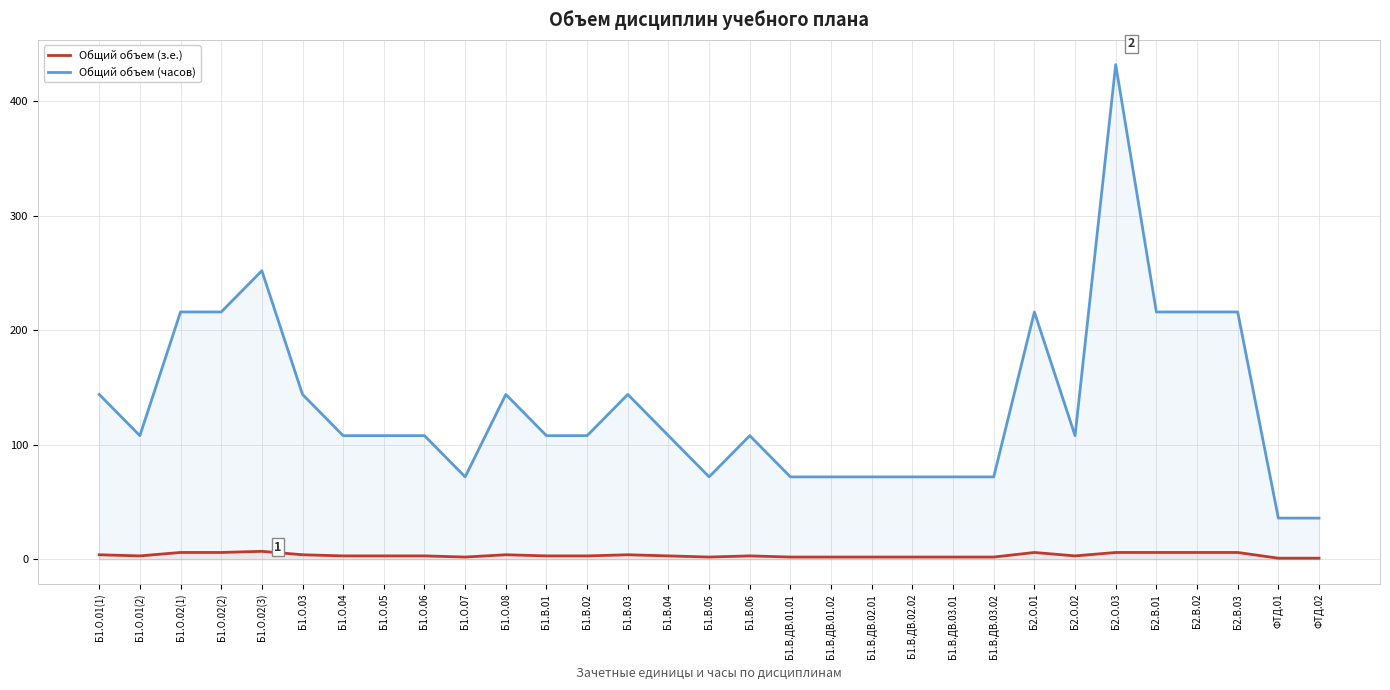

Is it true that Общий объем (з.е.) equals 5 at Б1.В.06?

False